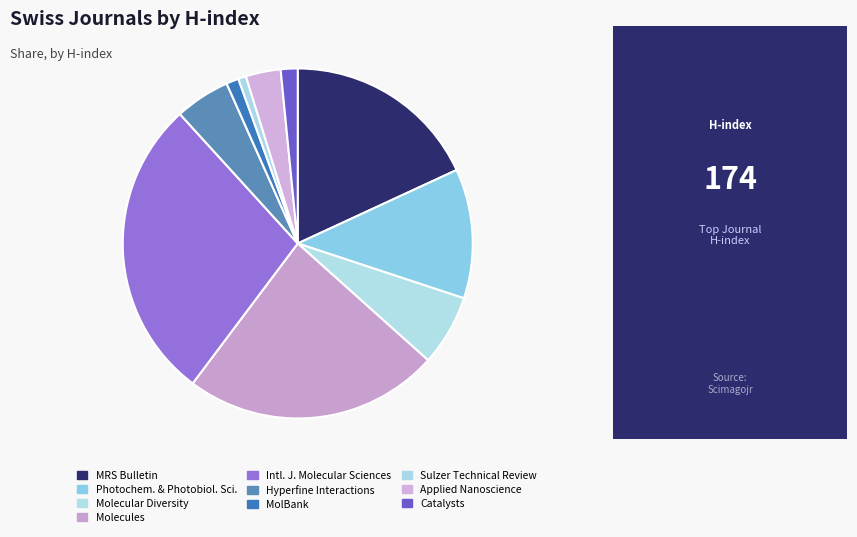

Which slice is the largest?

Intl. J. Molecular Sciences